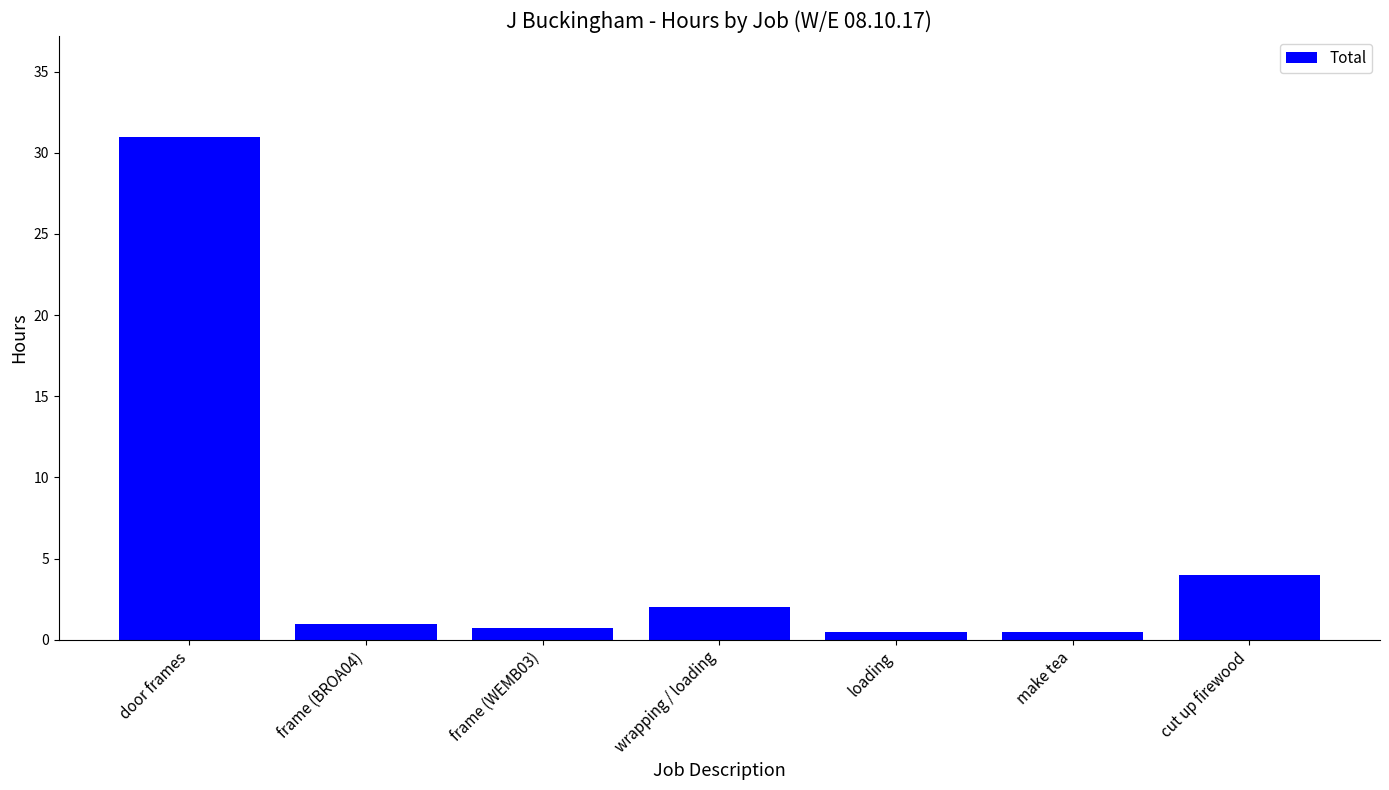

Reading left to right, list all the values displayed in this chart.

31.0	1.0	0.8	2.0	0.5	0.5	4.0